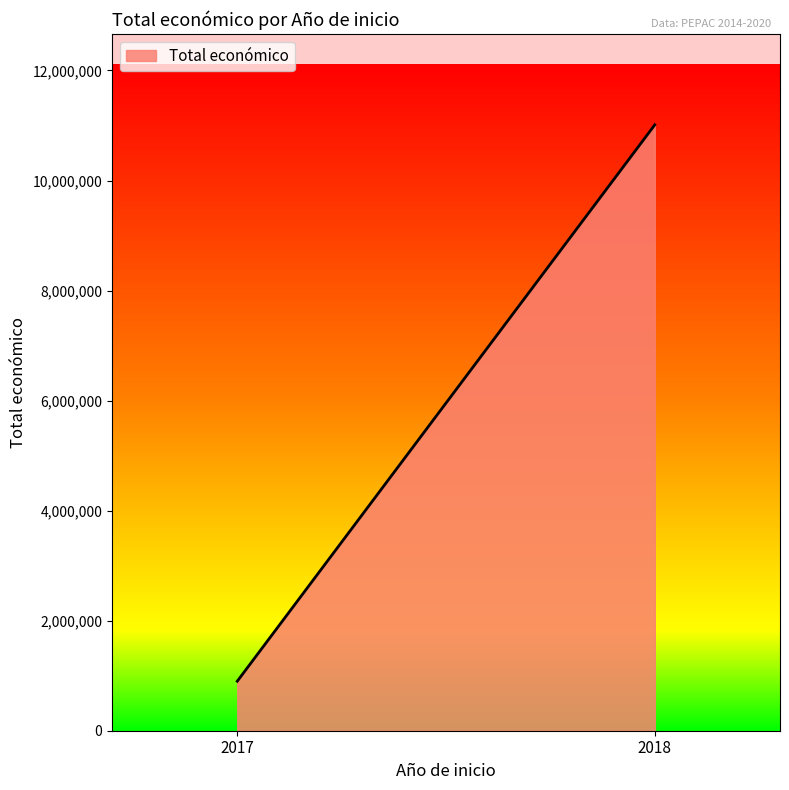

The chart shows a value of 899843 at 2017. True or false?

True